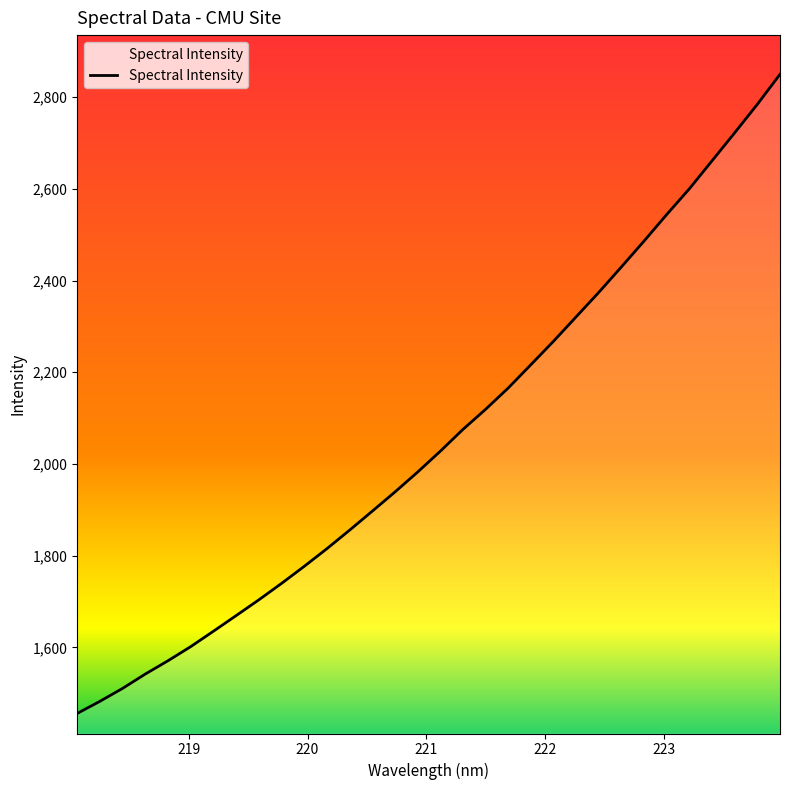

What is the greatest value displayed?

2849.7